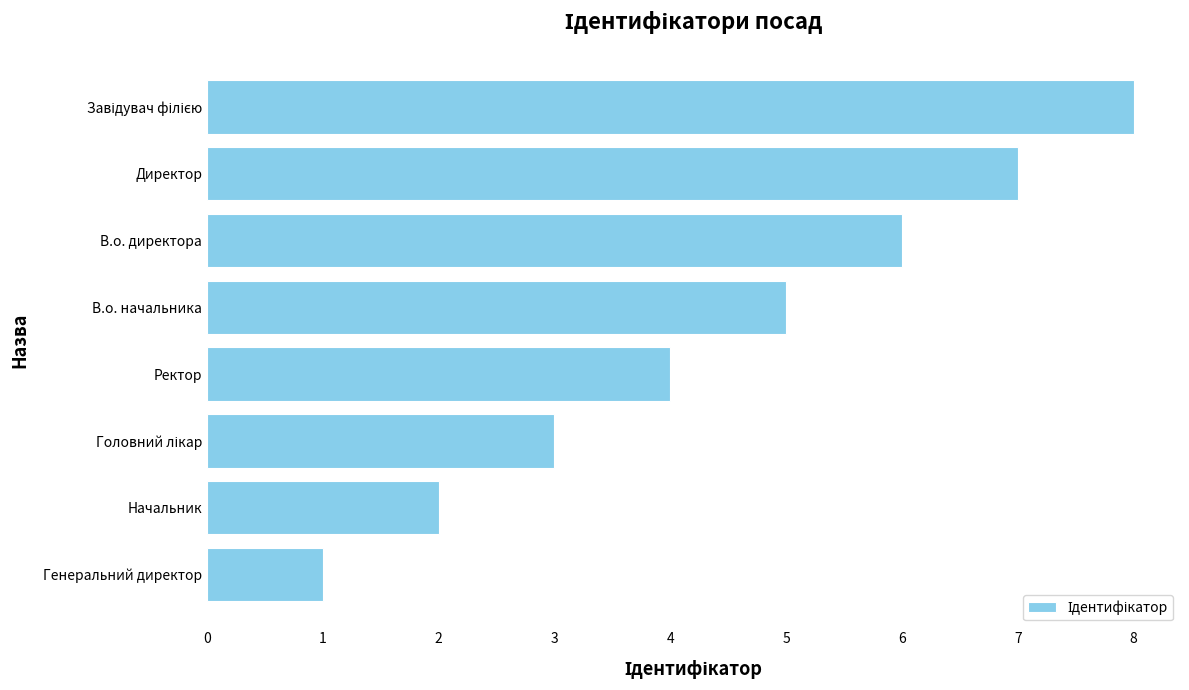

True or false: the data shows 6 at Ректор.

False